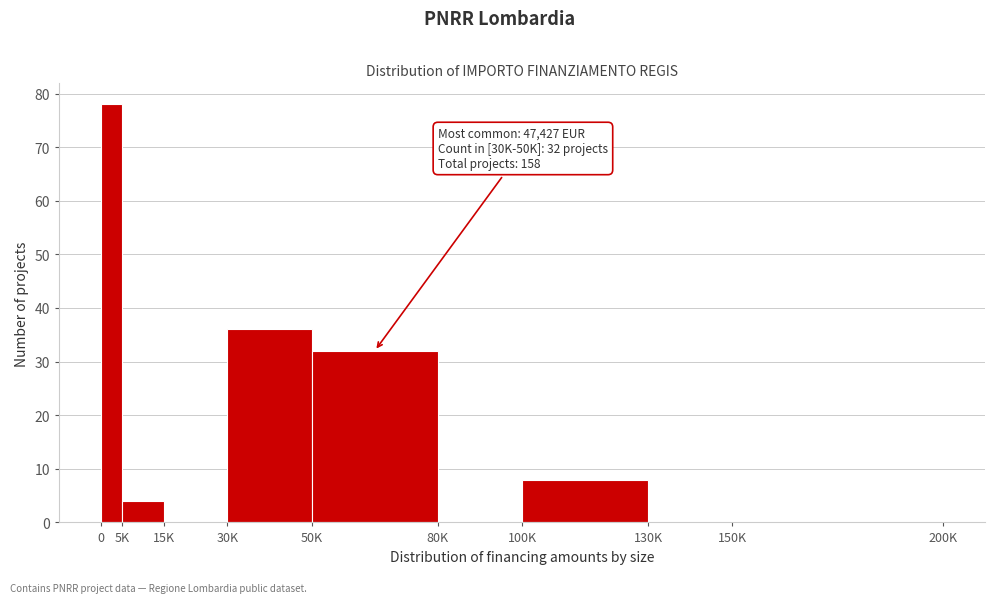

Reading right to left, list all the values displayed in this chart.

150K=0	130K=0	100K=8	80K=0	50K=32	30K=36	15K=0	5K=4	0=78